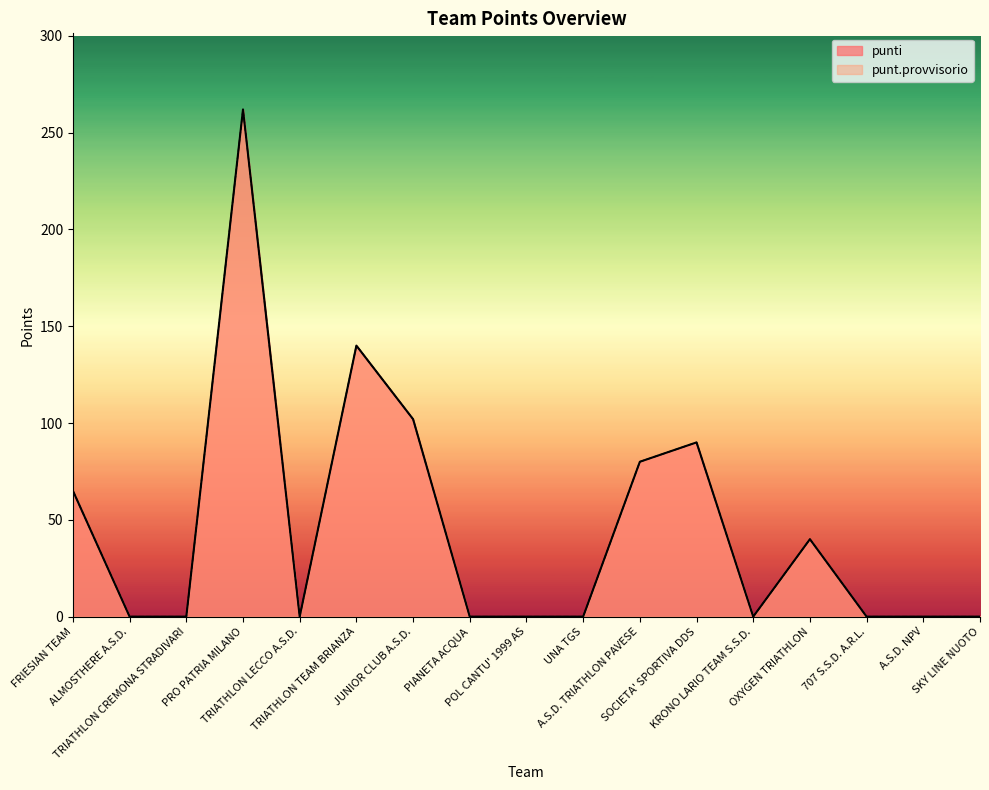

Reading left to right, list all the values displayed in this chart.

punti: 65	0	0	262	0	140	102	0	0	0	80	90	0	40	0	0	0
punt.provvisorio: 65	0	0	262	0	140	102	0	0	0	80	90	0	40	0	0	0